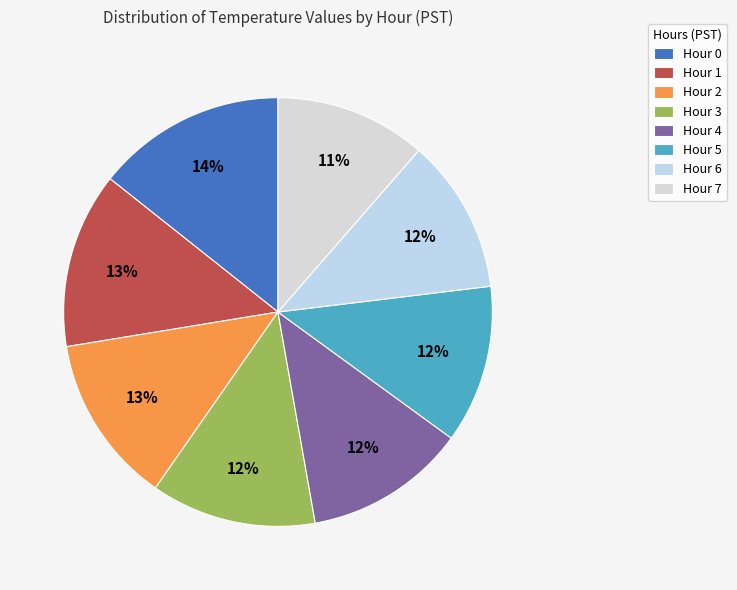

How many slices are in this pie chart?

8